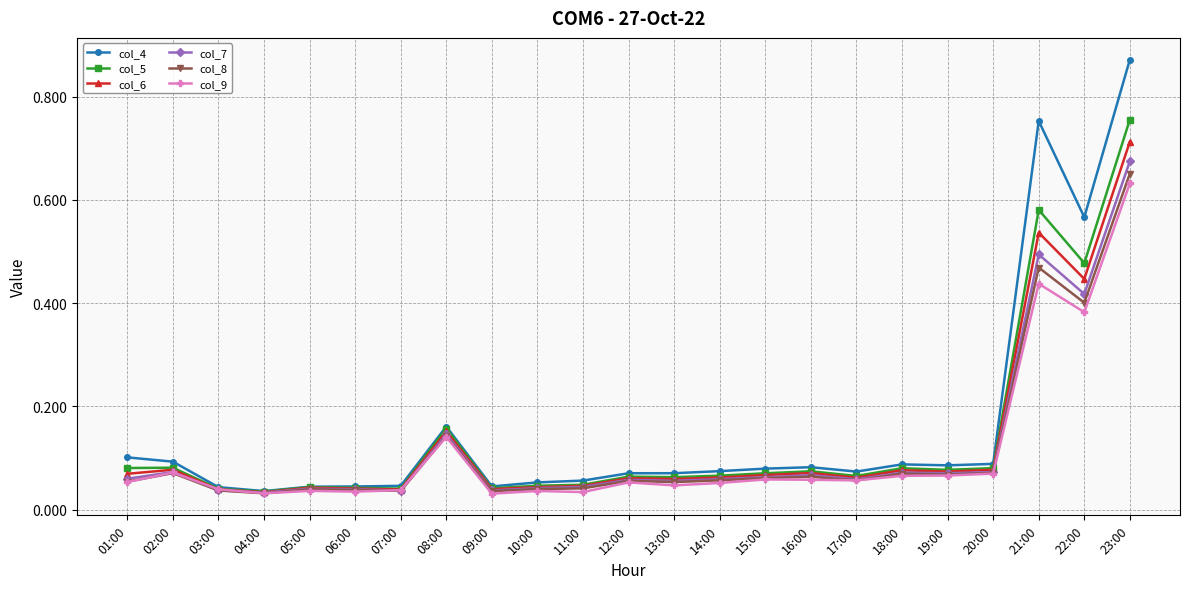

Which label corresponds to the largest value in the chart?

23:00